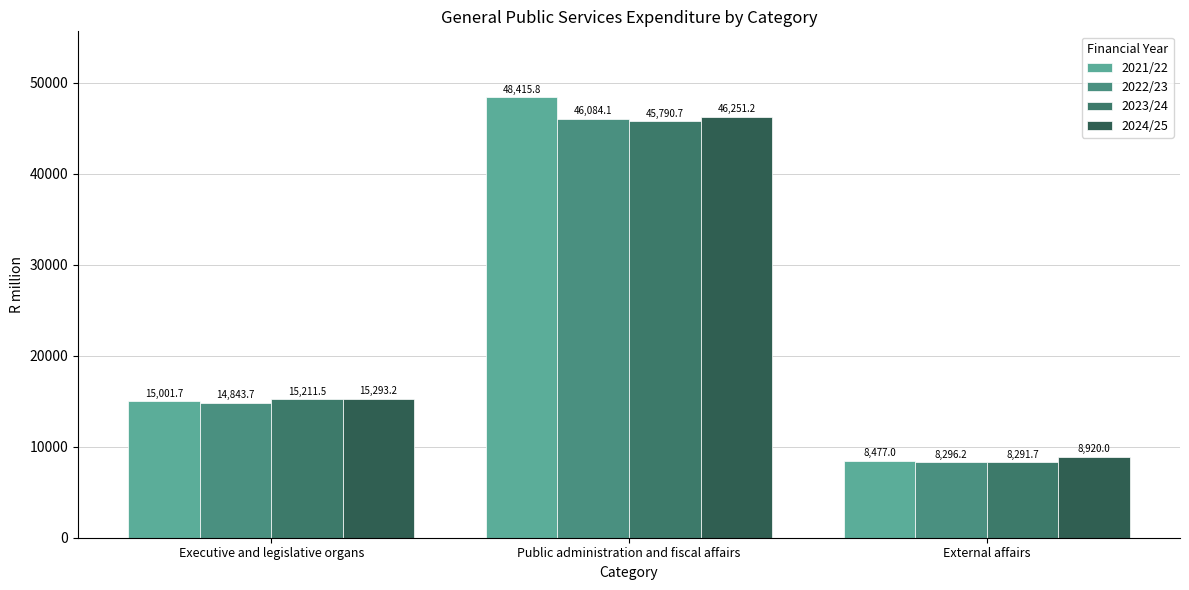

What is the total value across all series at Public administration and fiscal affairs?

186541.9